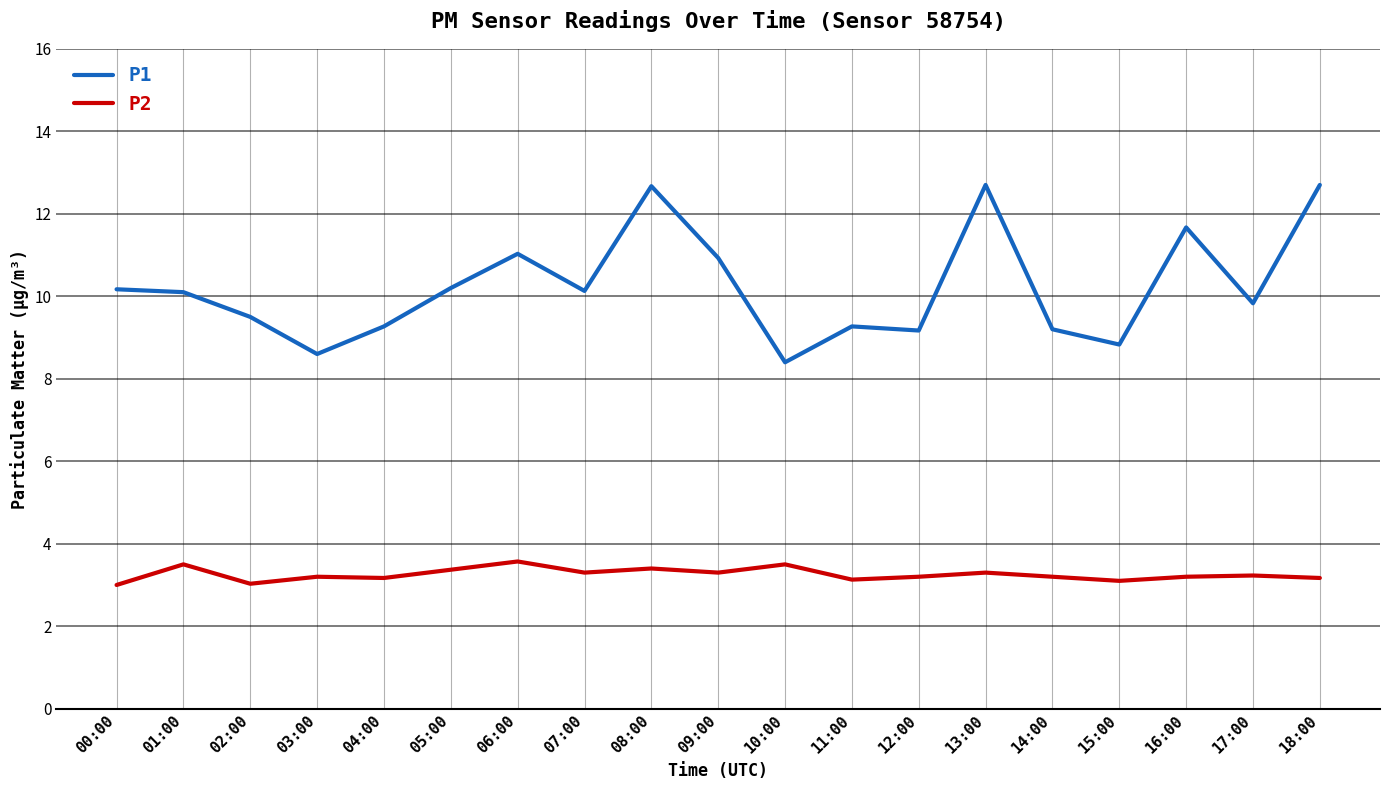

Is the value of P2 at 04:00 greater than the value of P1 at 18:00?

No